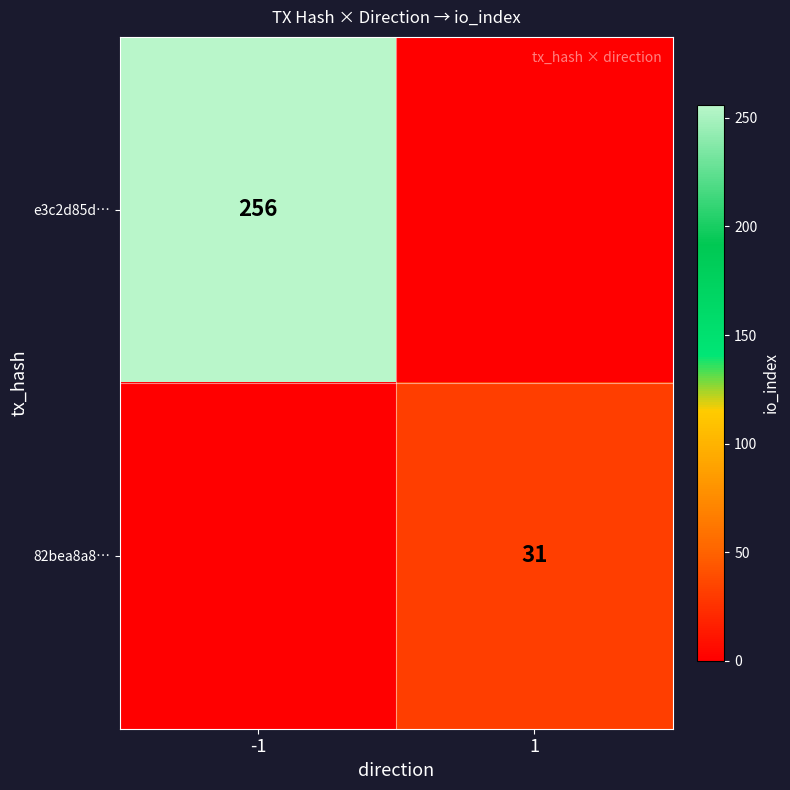

Which category has the highest value across all series?

-1